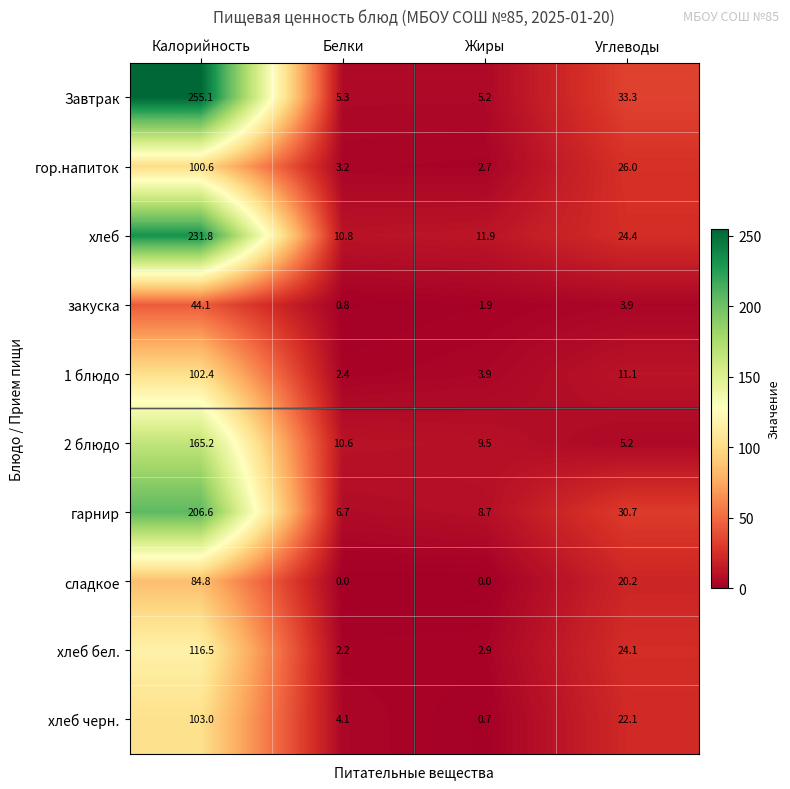

The закуска series shows 6.2 at Углеводы. True or false?

False